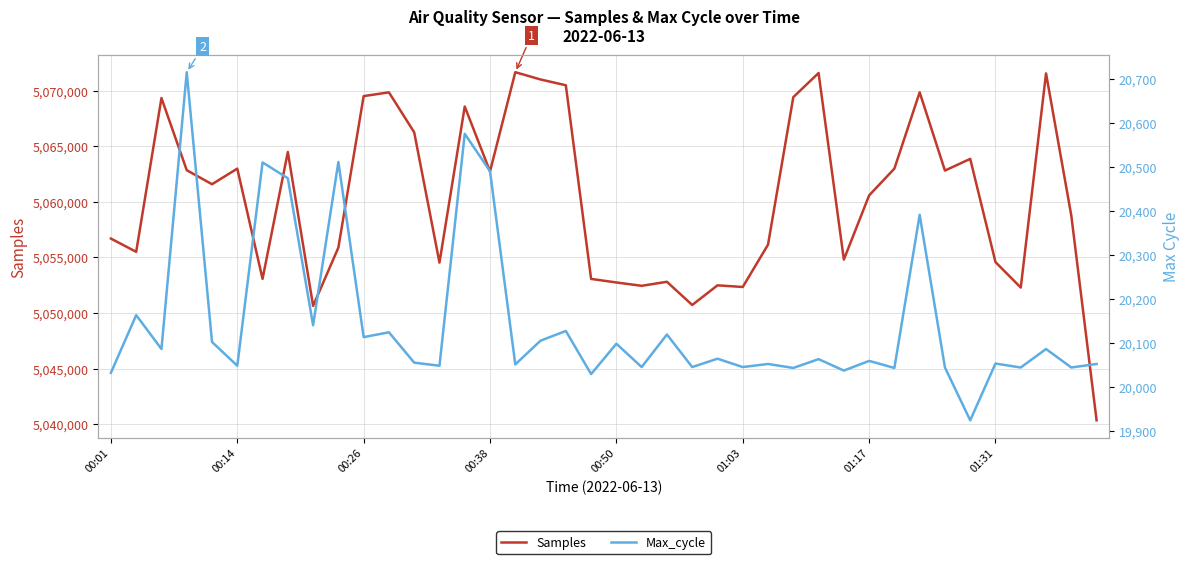

What is the sum of all Max_cycle values?

805849